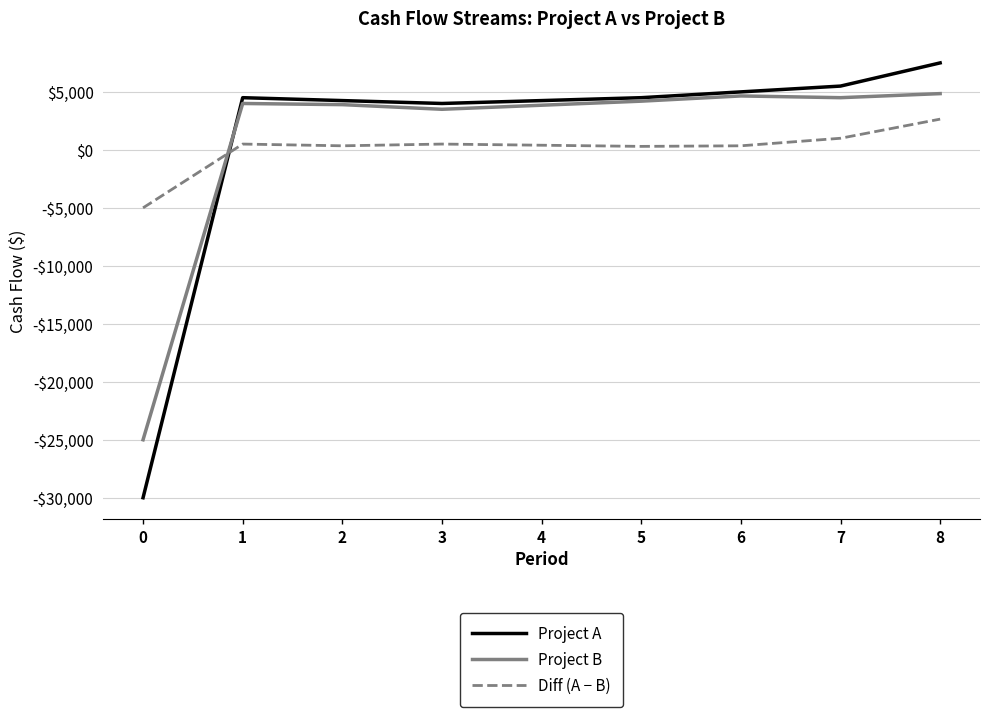

What is the approximate value of Project B at 1, to the nearest 10?

4000